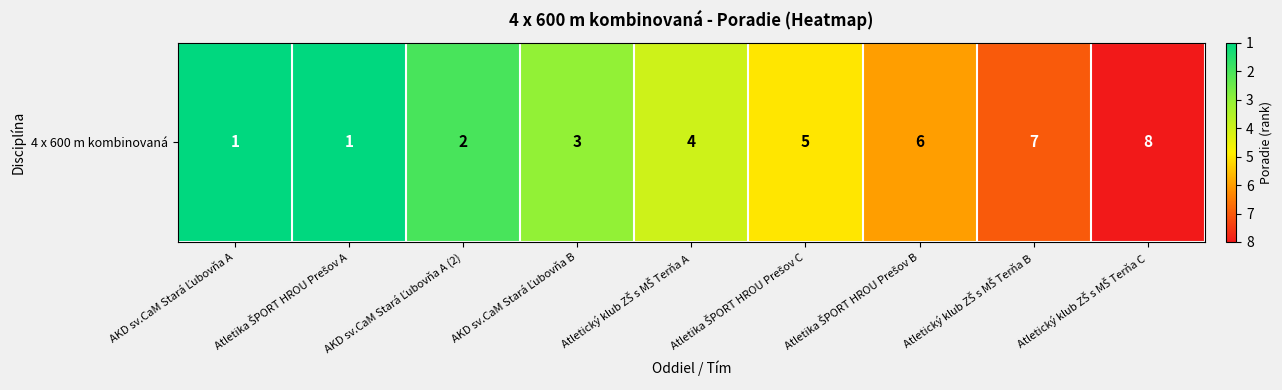

What is the average value?

4